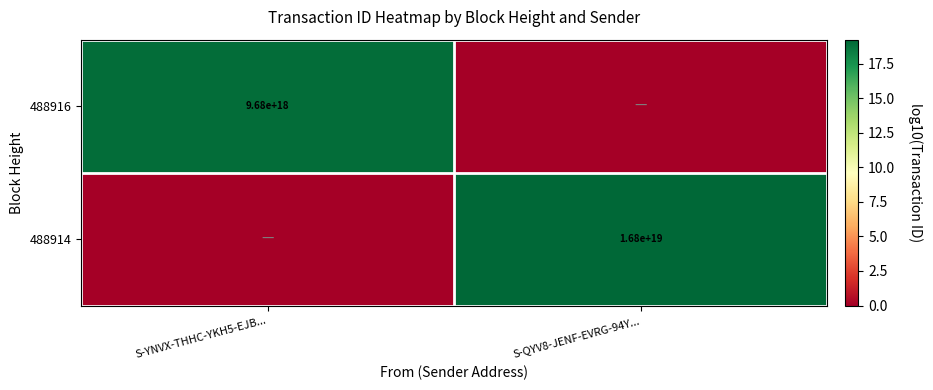

How many data points in 488914 are above 19?

1